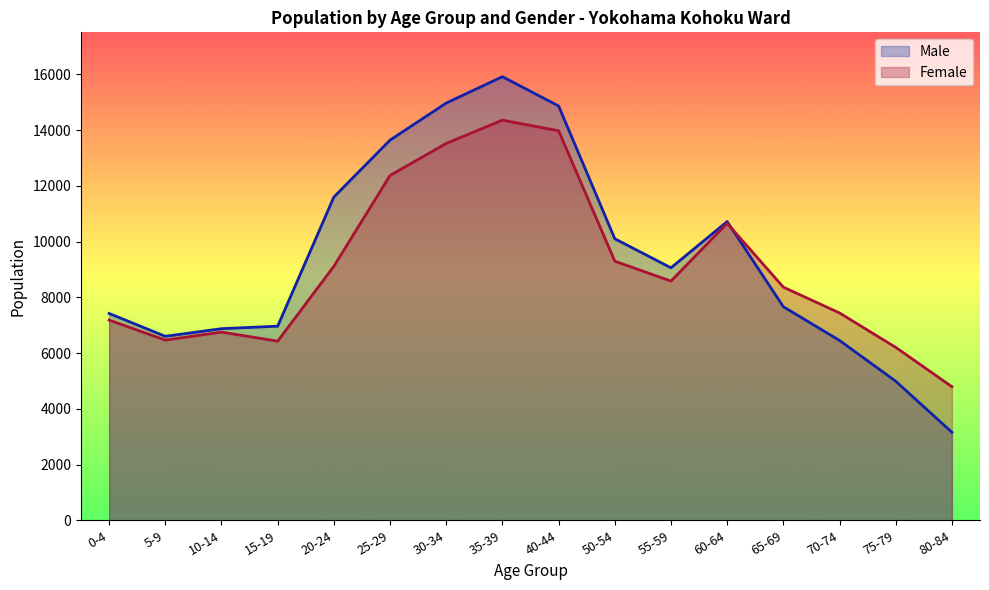

What is the value of the Male point at the 6th from the left?

13645